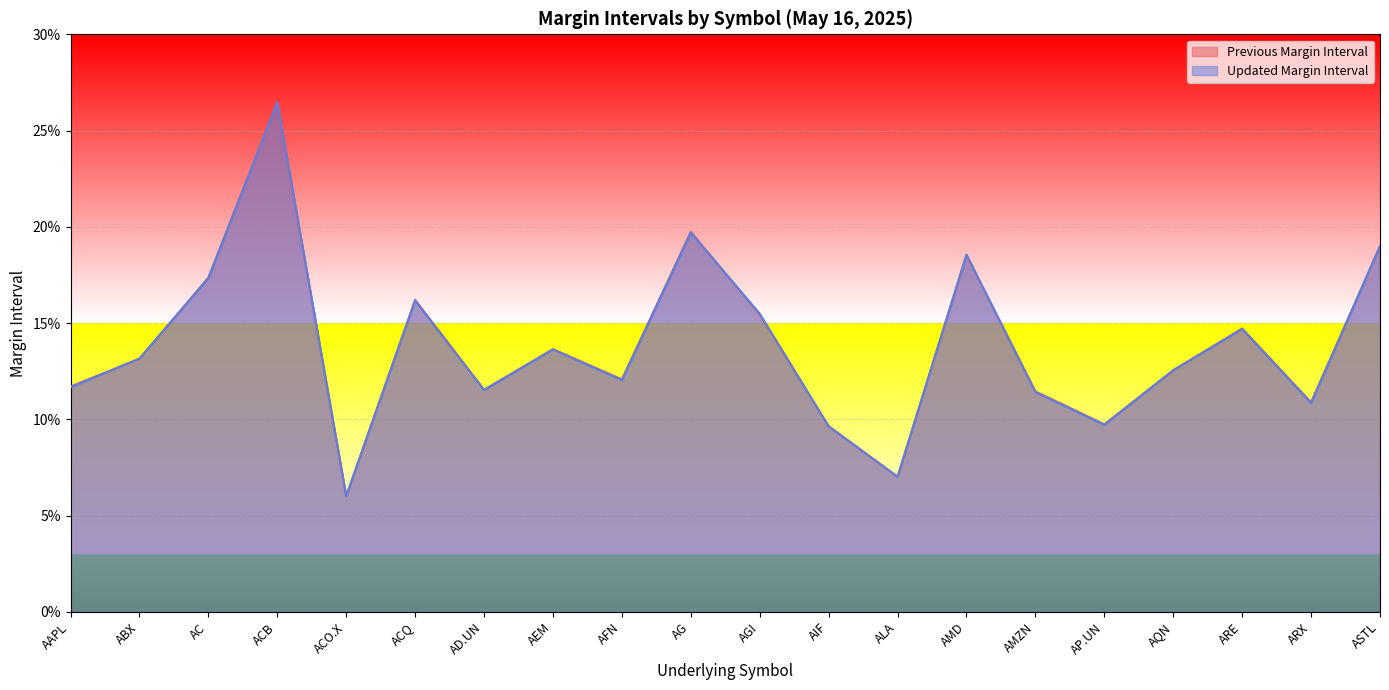

What is the difference between the maximum and minimum values in the Updated Margin Interval series?

0.2